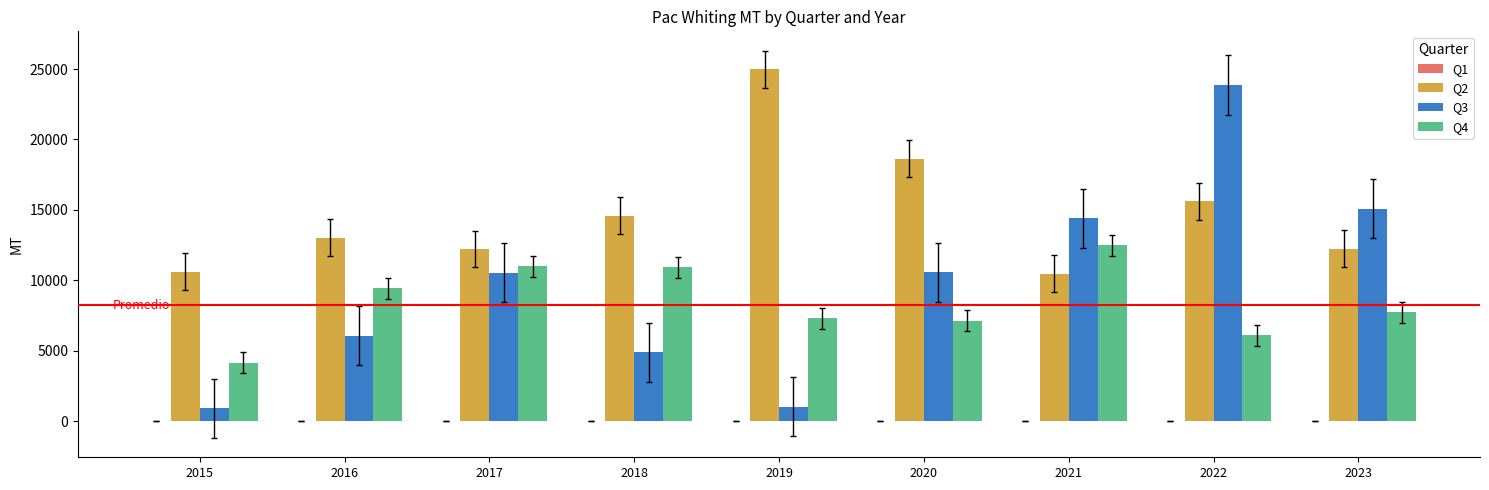

Between 2016 and 2017, which series saw the biggest shift?

Q3